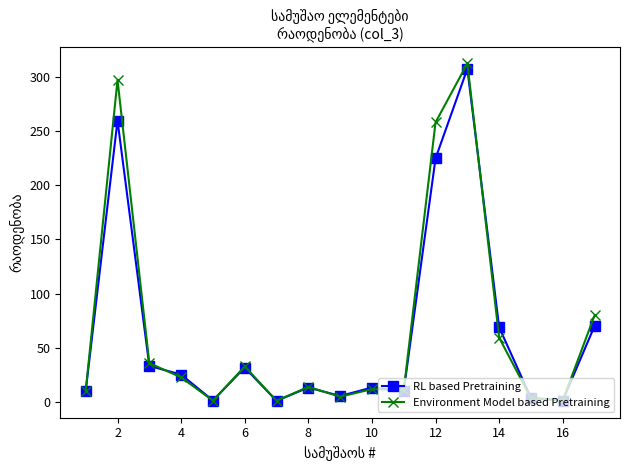

What is the value of the Environment Model based Pretraining point at the 17th from the left?

79.8